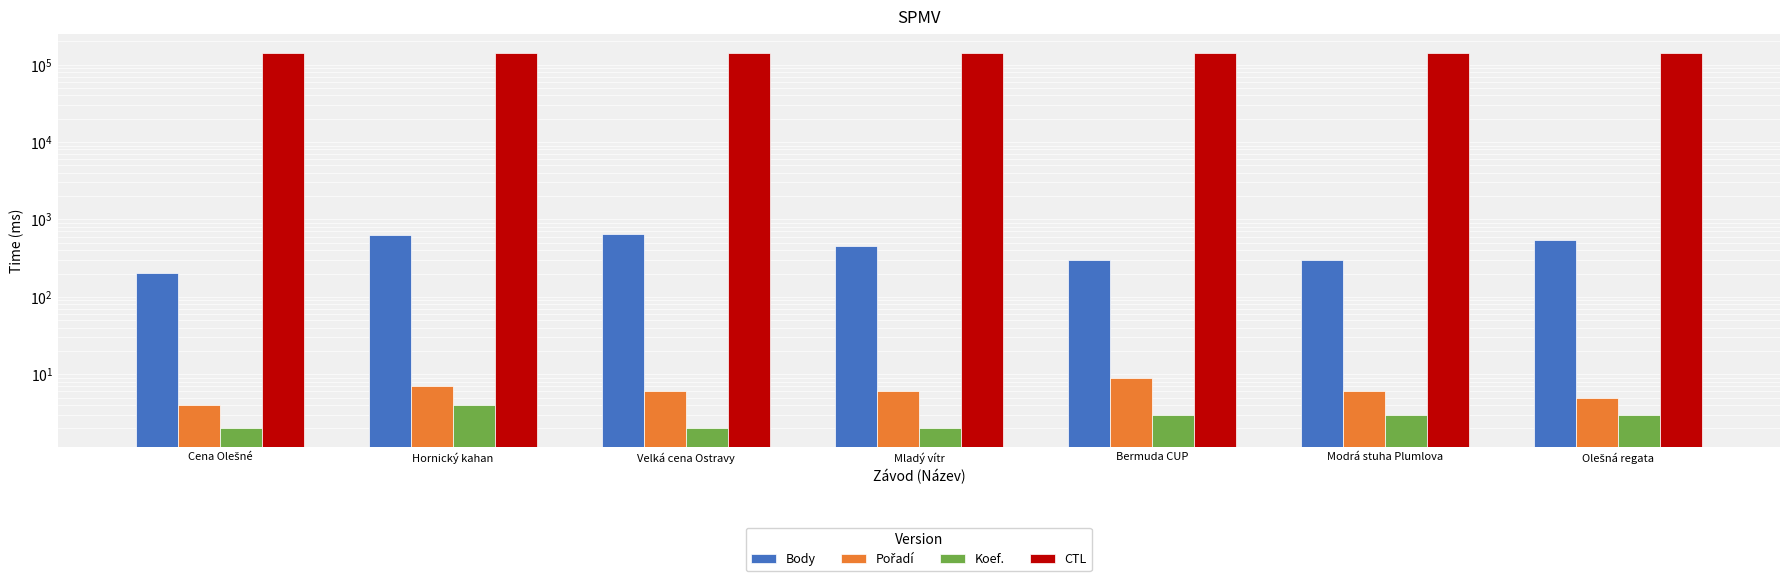

True or false: Pořadí has a value of 7 at Hornický kahan.

True